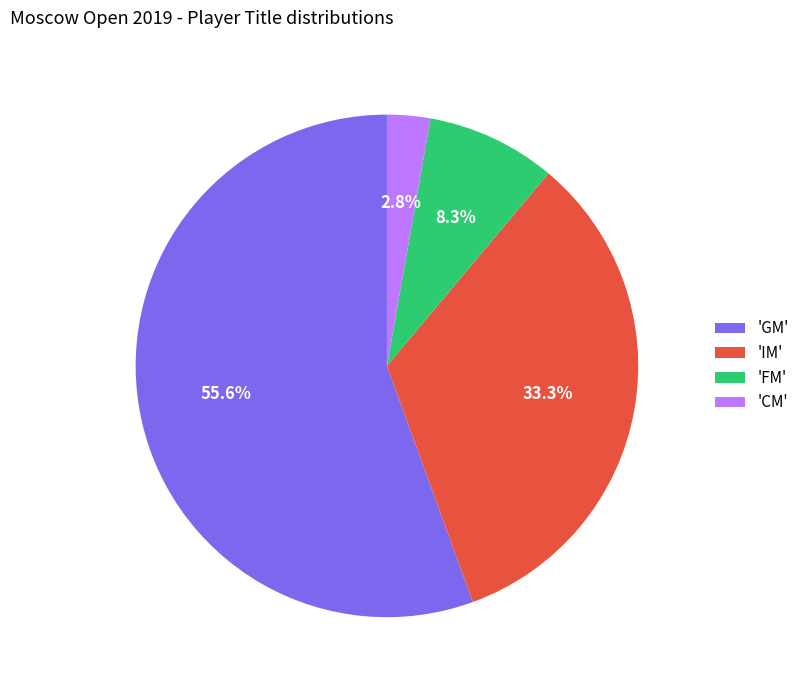

How many slices are in this pie chart?

4